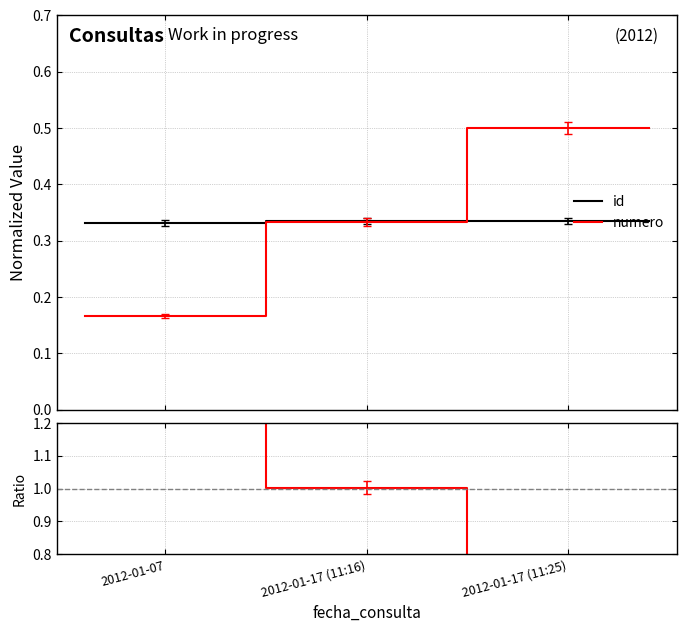

What is the maximum value for numero?

0.5